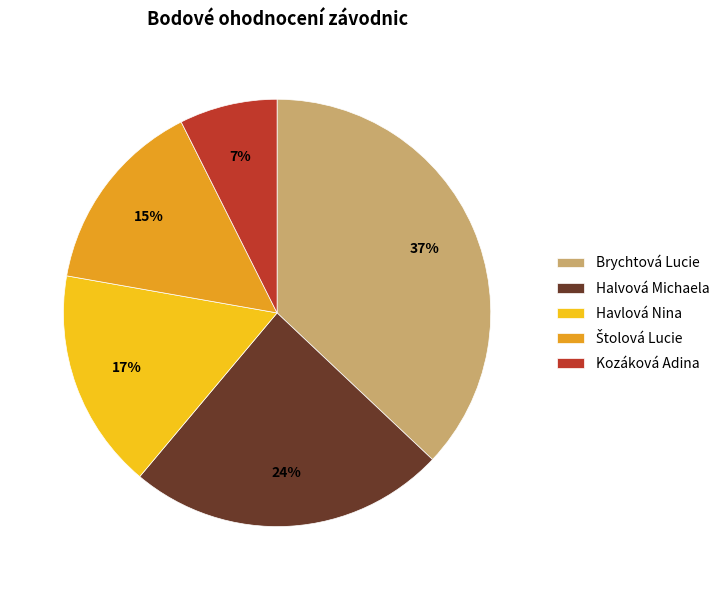

To the nearest percent, what is the difference between the largest and smallest slice percentages?

30%